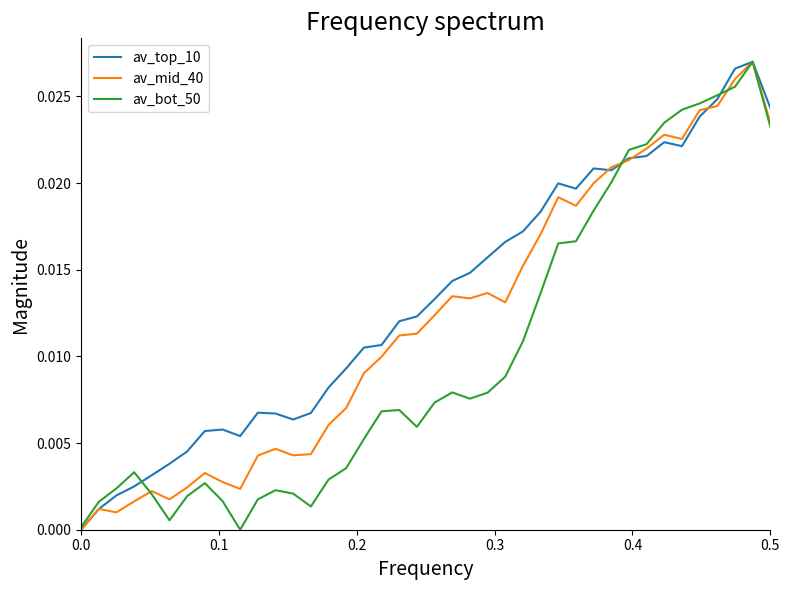

Which series has the largest total across all categories?

av_top_10